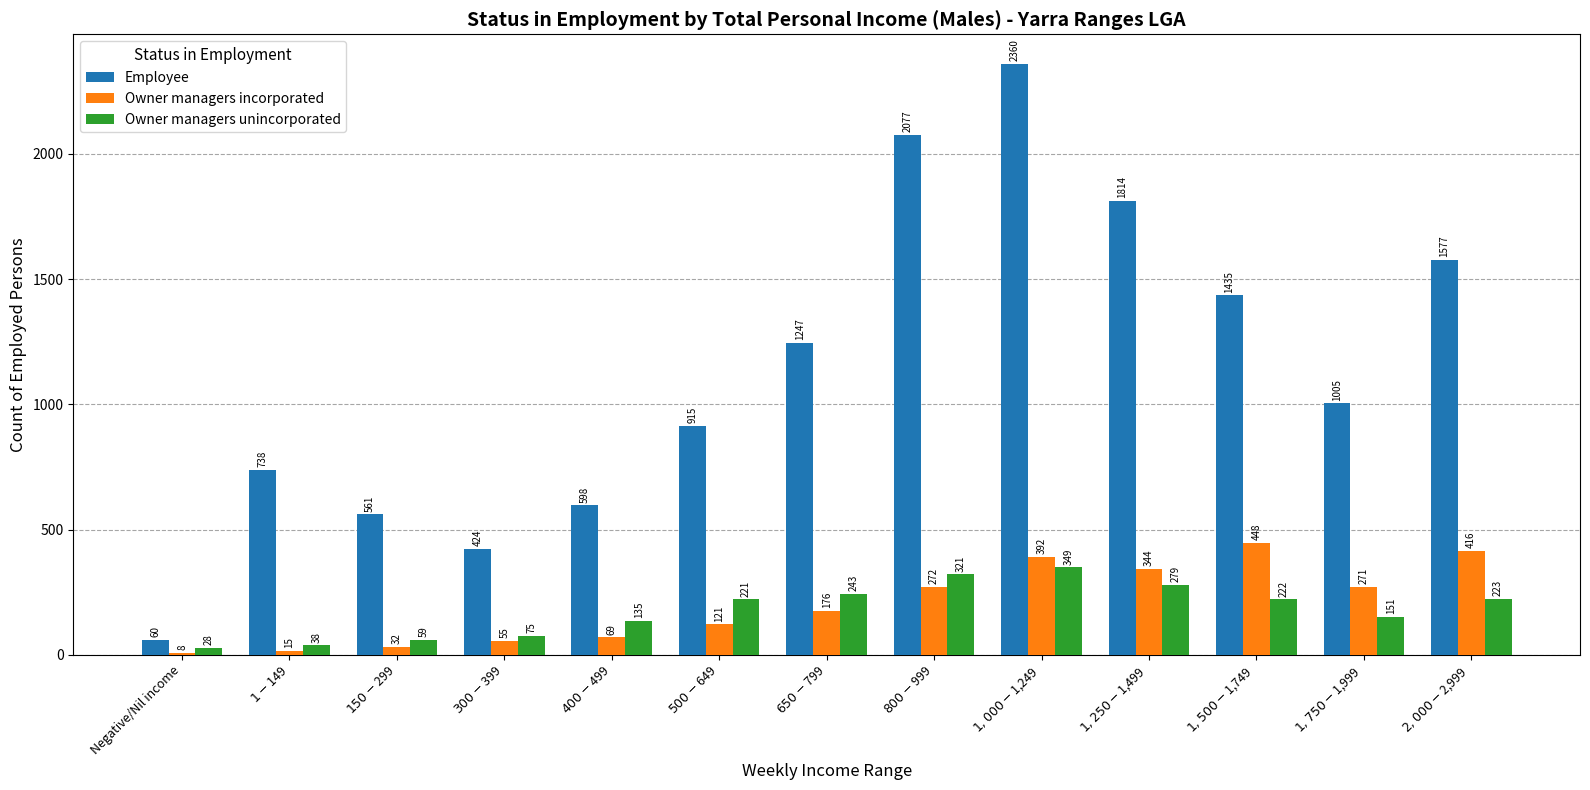

How many values in the Owner managers unincorporated series are below 221?

6